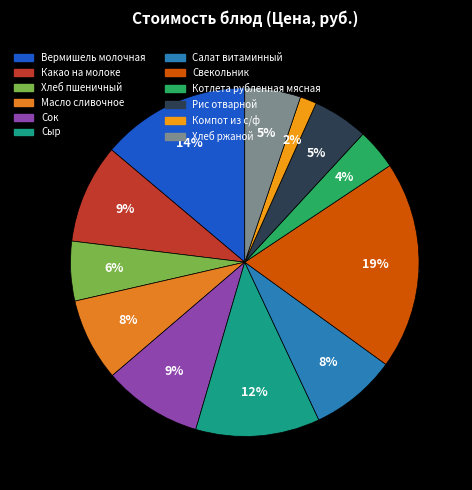

Which slice is the smallest?

Компот из с/ф